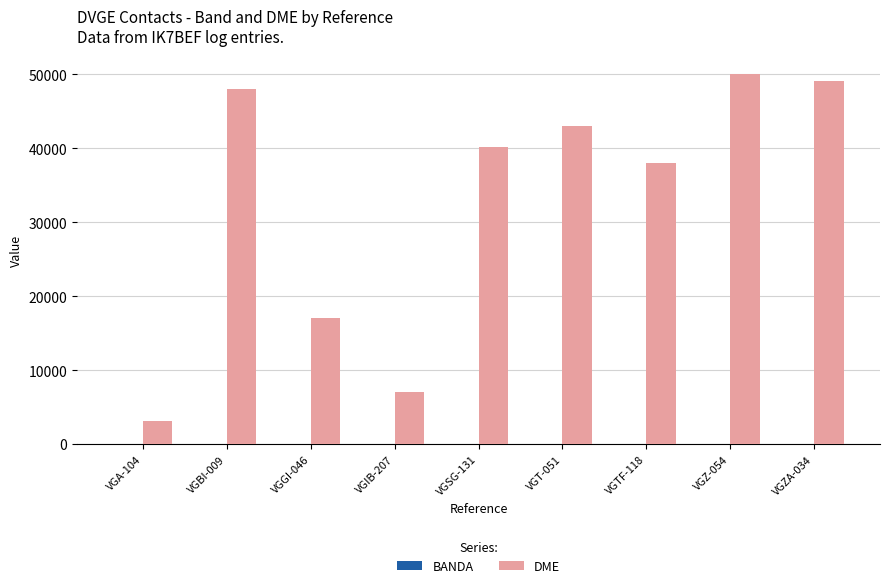

What is the greatest value displayed?

50045